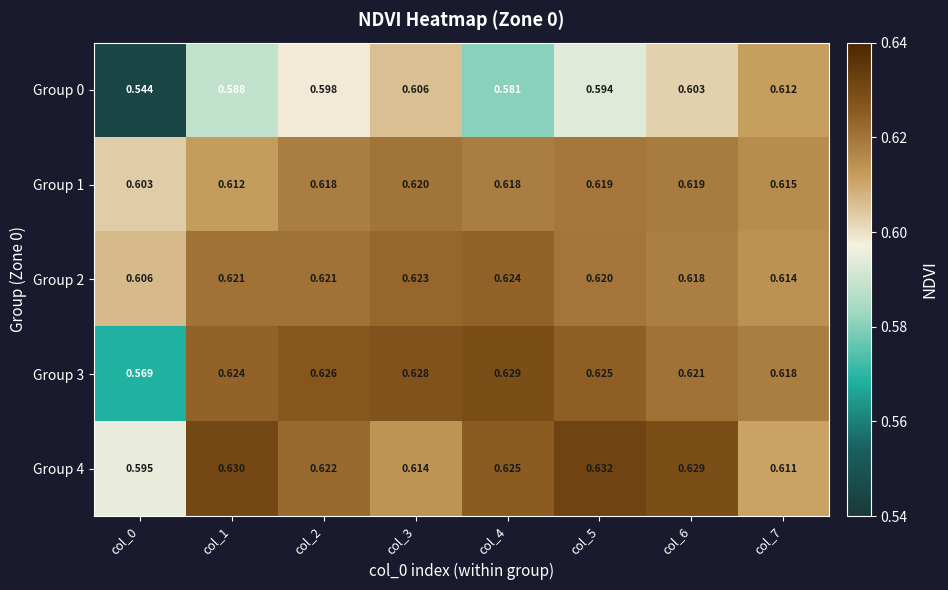

Is the value of Group 1 at col_3 greater than the value of Group 0 at col_5?

Yes